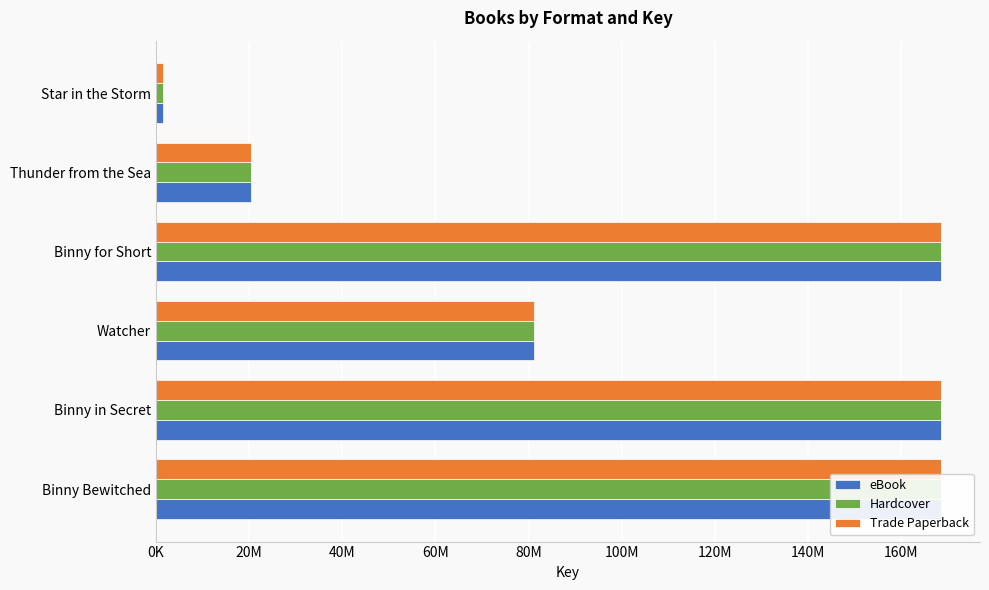

List the series in order of their peak value, lowest first.

eBook, Hardcover, Trade Paperback